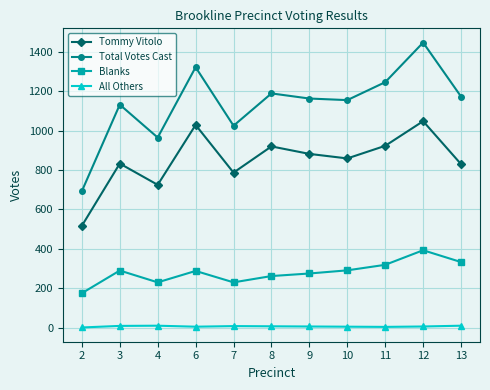

True or false: Total Votes Cast and All Others cross at least once.

False